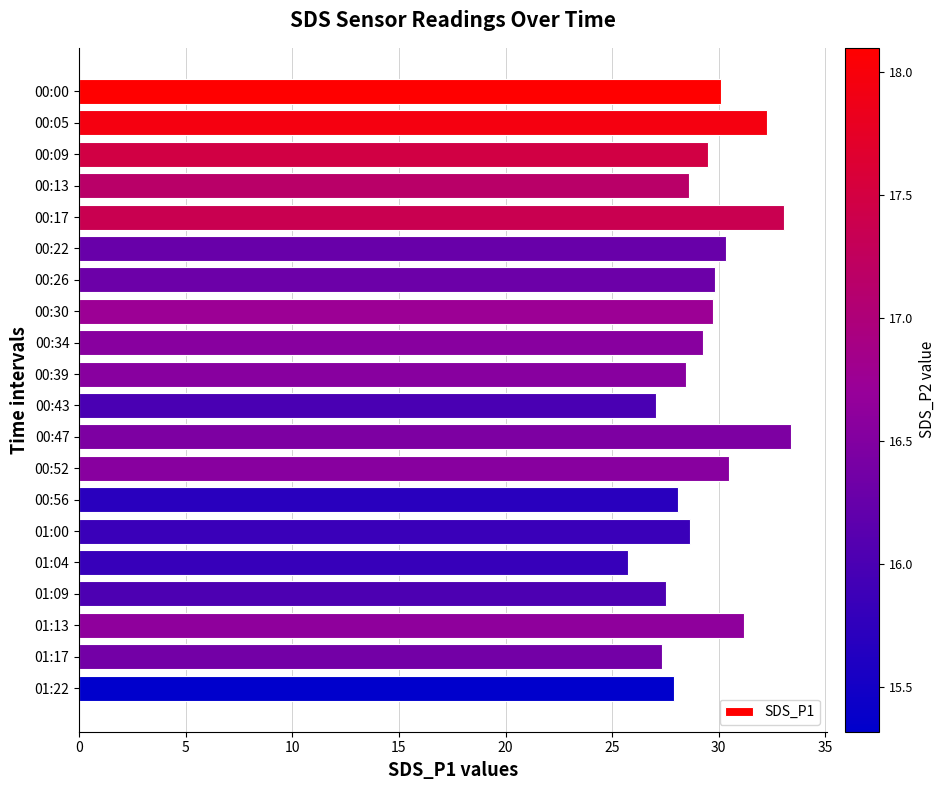

The value at 00:00 is 30.1. True or false?

True